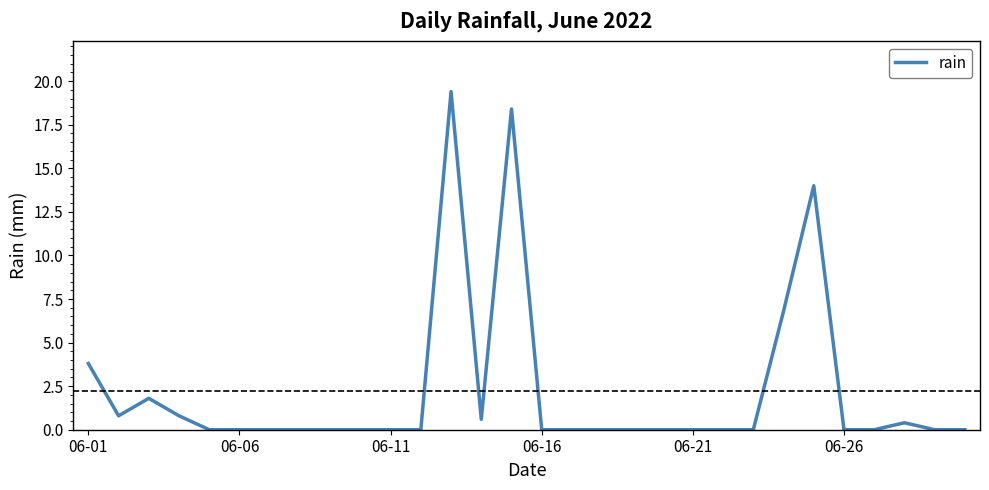

What is the maximum value shown in the chart?

19.4